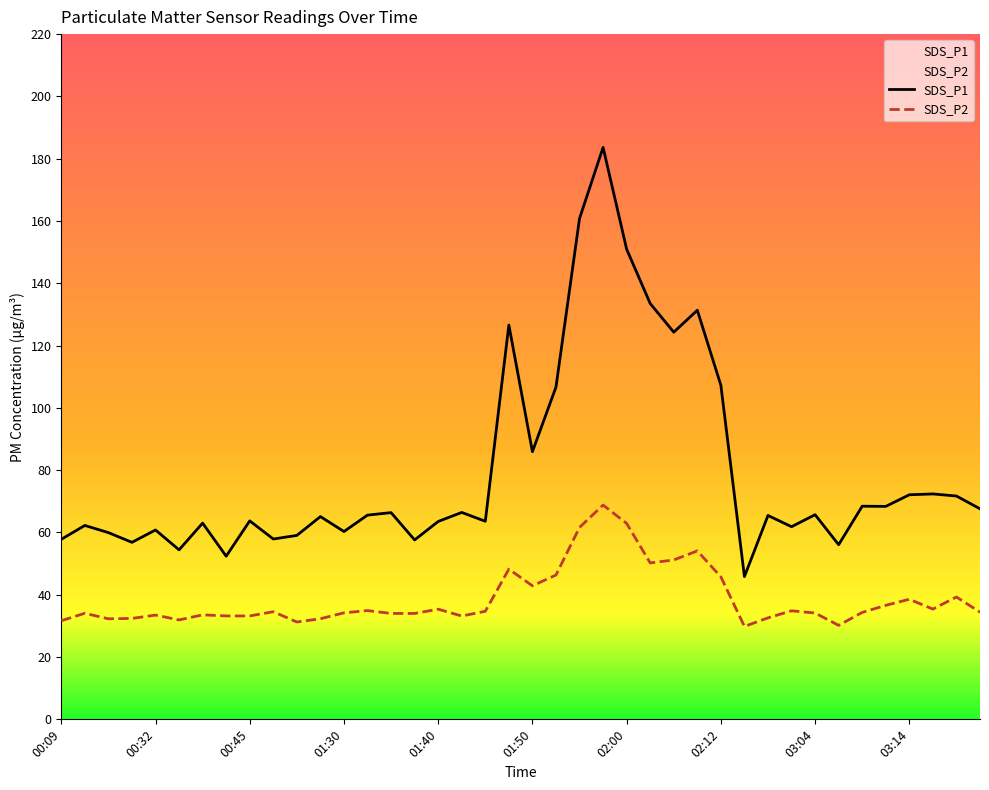

Is it true that SDS_P2 equals 33.2 at 01:43?

True